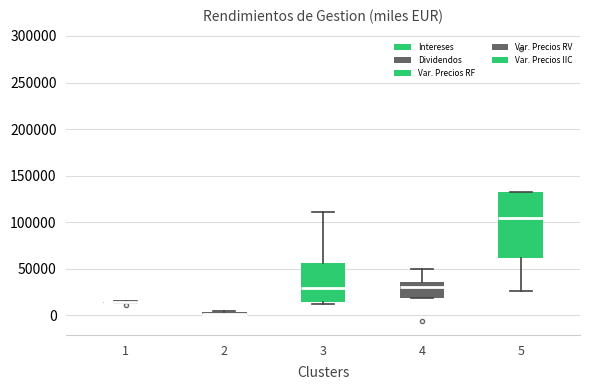

Reading left to right, read every box against the y-axis: the position of its median line, the range the box covers, and the ends of its whiskers. The values are not printed on the chart, so give them approximately, as read against the axis.

1: box collapsed to a line at 15000, whiskers 15000 to 15000
2: box collapsed to a line at 0, whiskers 0 to 5000
3: median 30000, box 15000 to 55000, whiskers 10000 to 110000
4: median 30000, box 20000 to 35000, whiskers 20000 to 50000
5: median 105000, box 60000 to 135000, whiskers 25000 to 135000